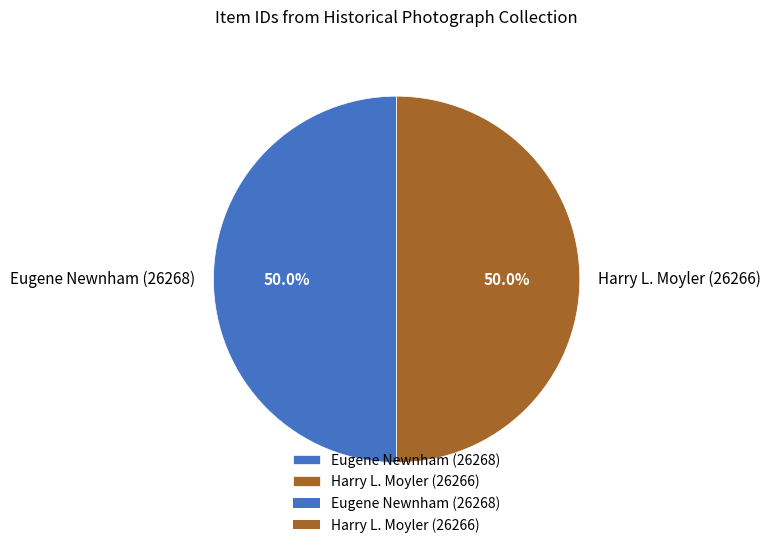

To the nearest percent, what percentage of the pie is Eugene Newnham (26268)?

50%